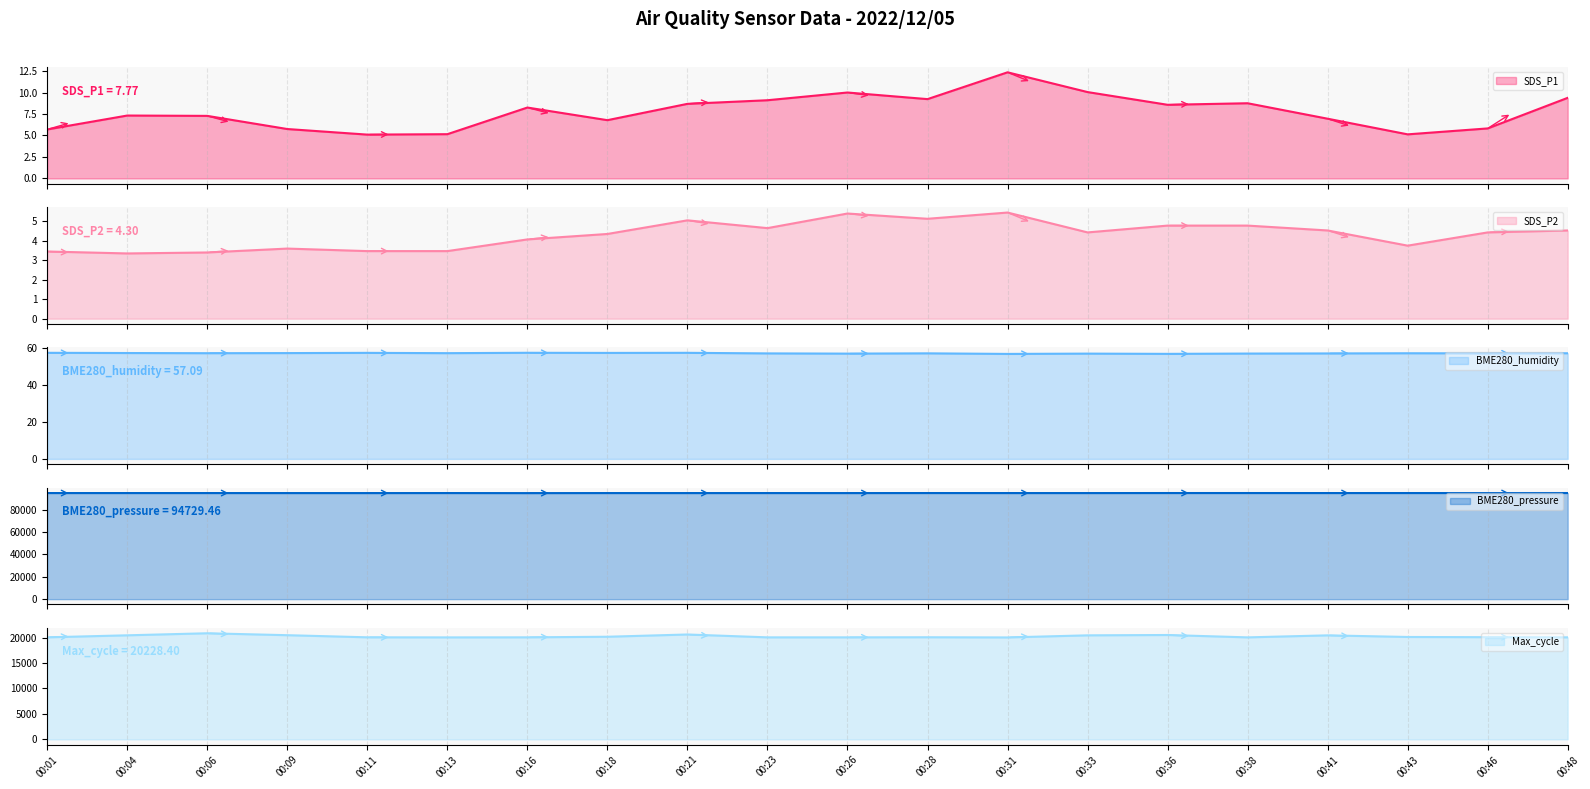

What is the approximate value of SDS_P2 at 00:48?

4.5